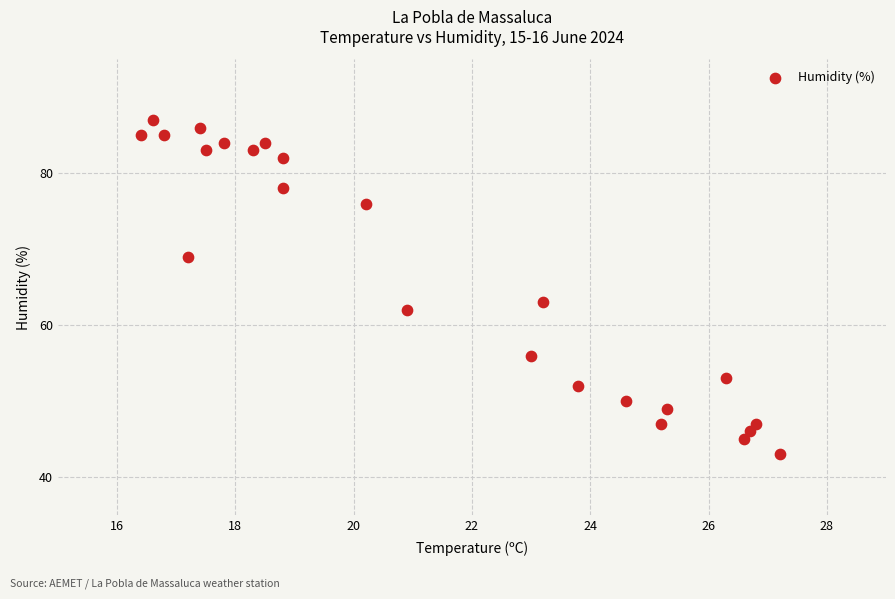

What is the range of Y values (max minus min)?

44